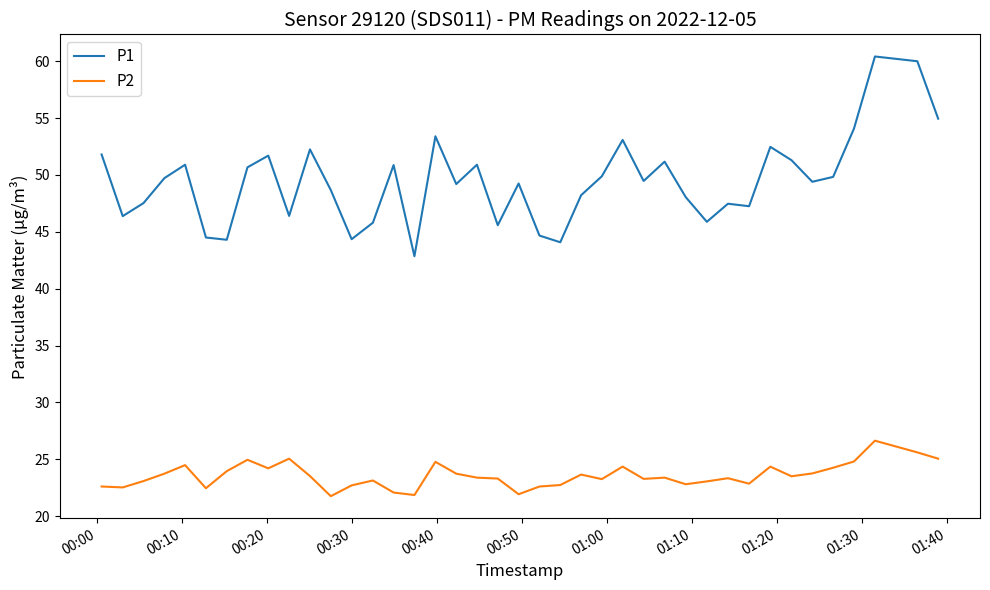

Which series has the largest range (max minus min)?

P1